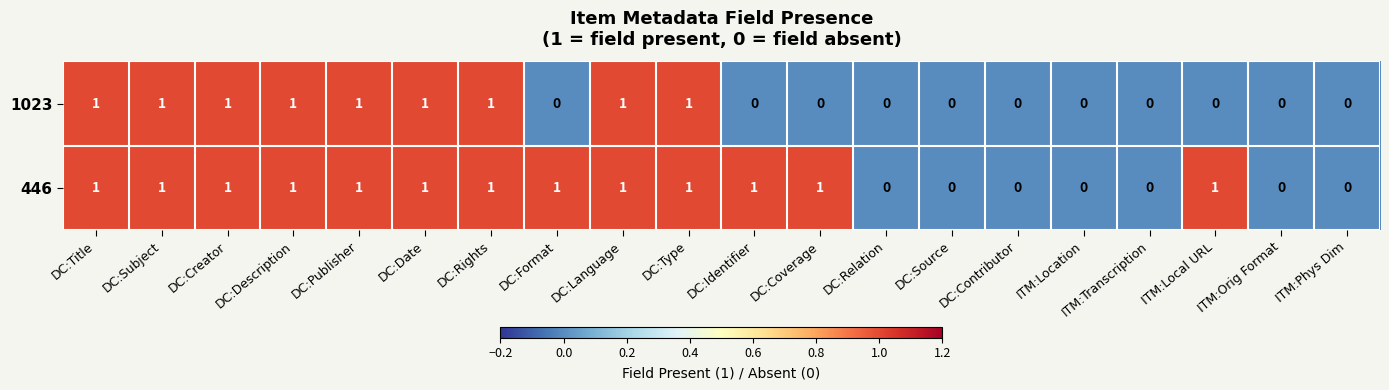

The value of 1023 at ITM:Local URL is -1. True or false?

False